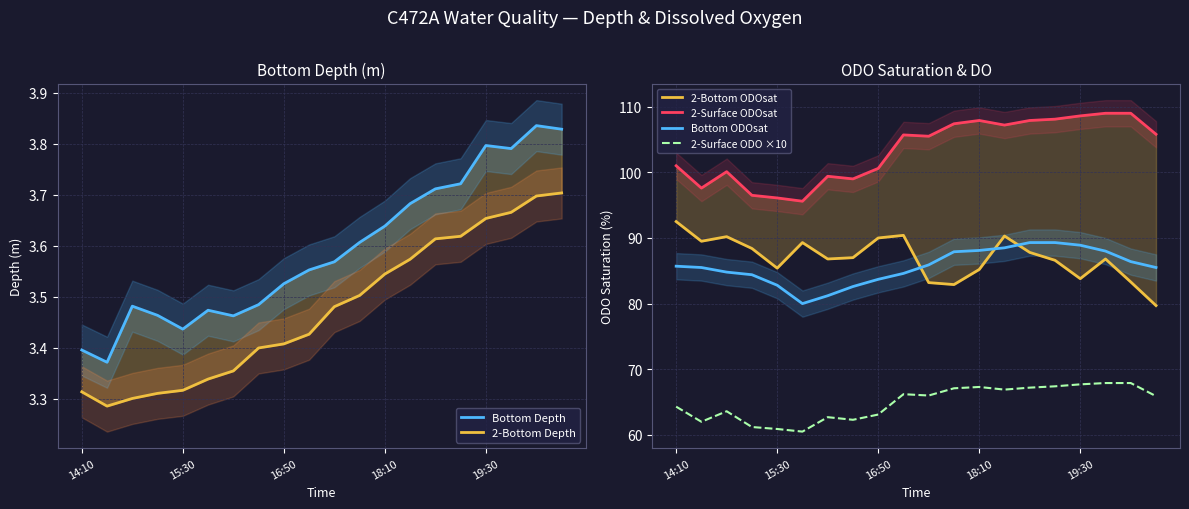

True or false: 2-Surface ODO ×10 and Bottom ODOsat intersect in this chart.

False